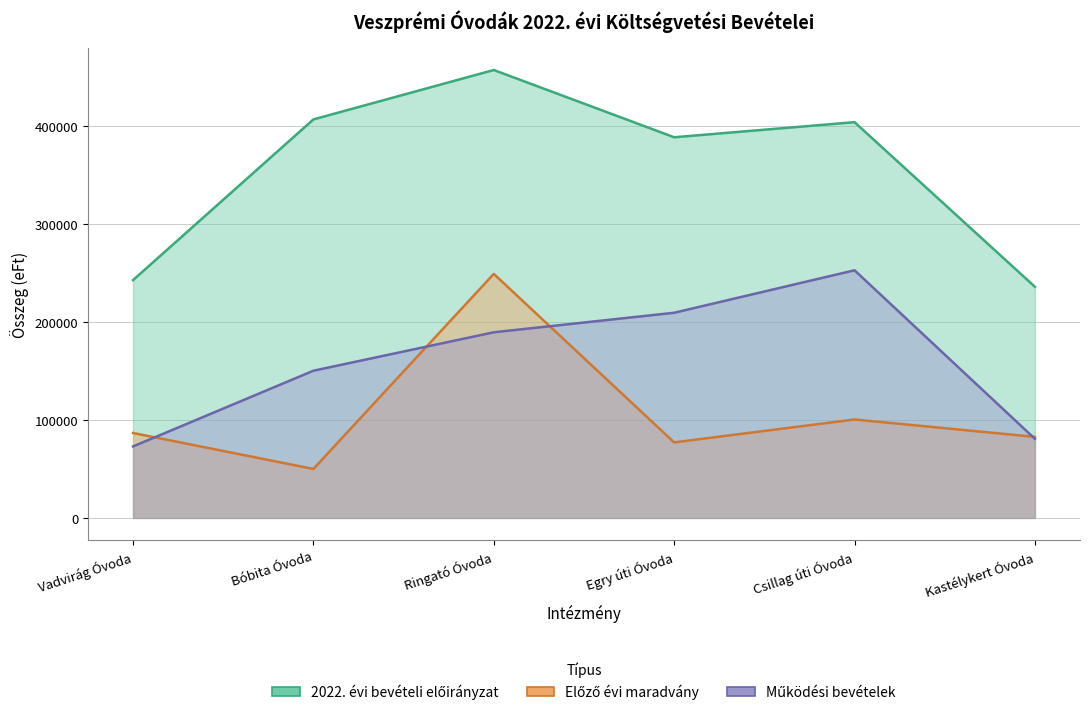

How many values in the Működési bevételek series are below 189495?

3